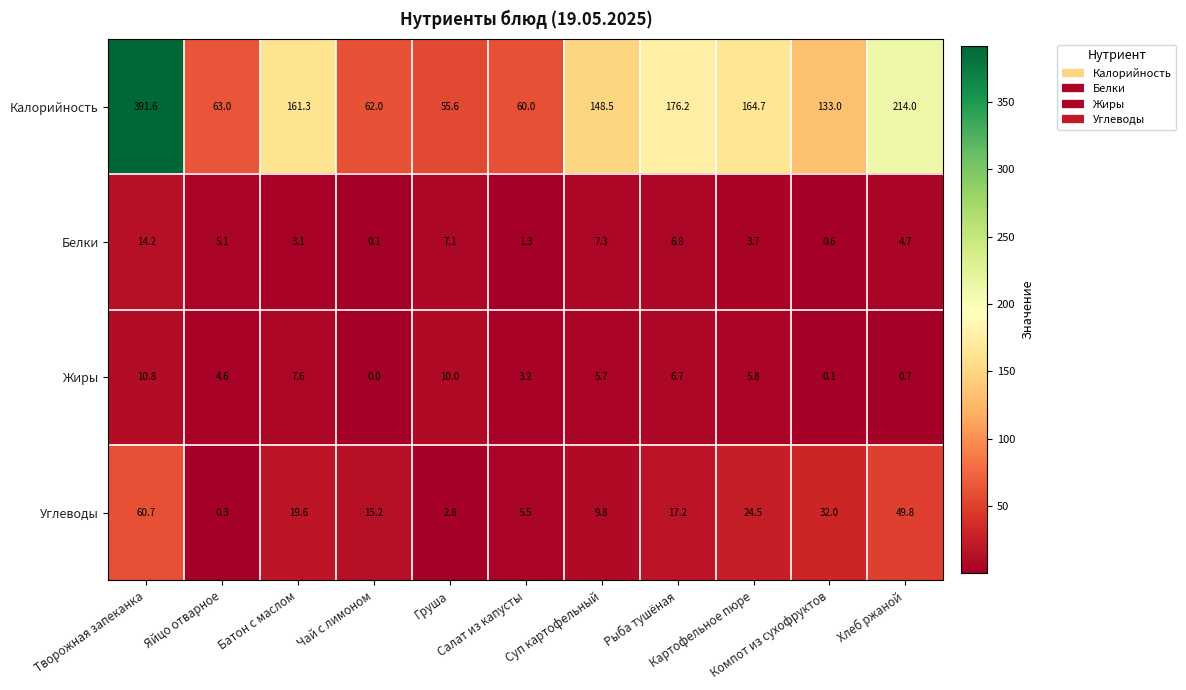

Which series changed the most between Рыба тушёная and Компот из сухофруктов?

Калорийность